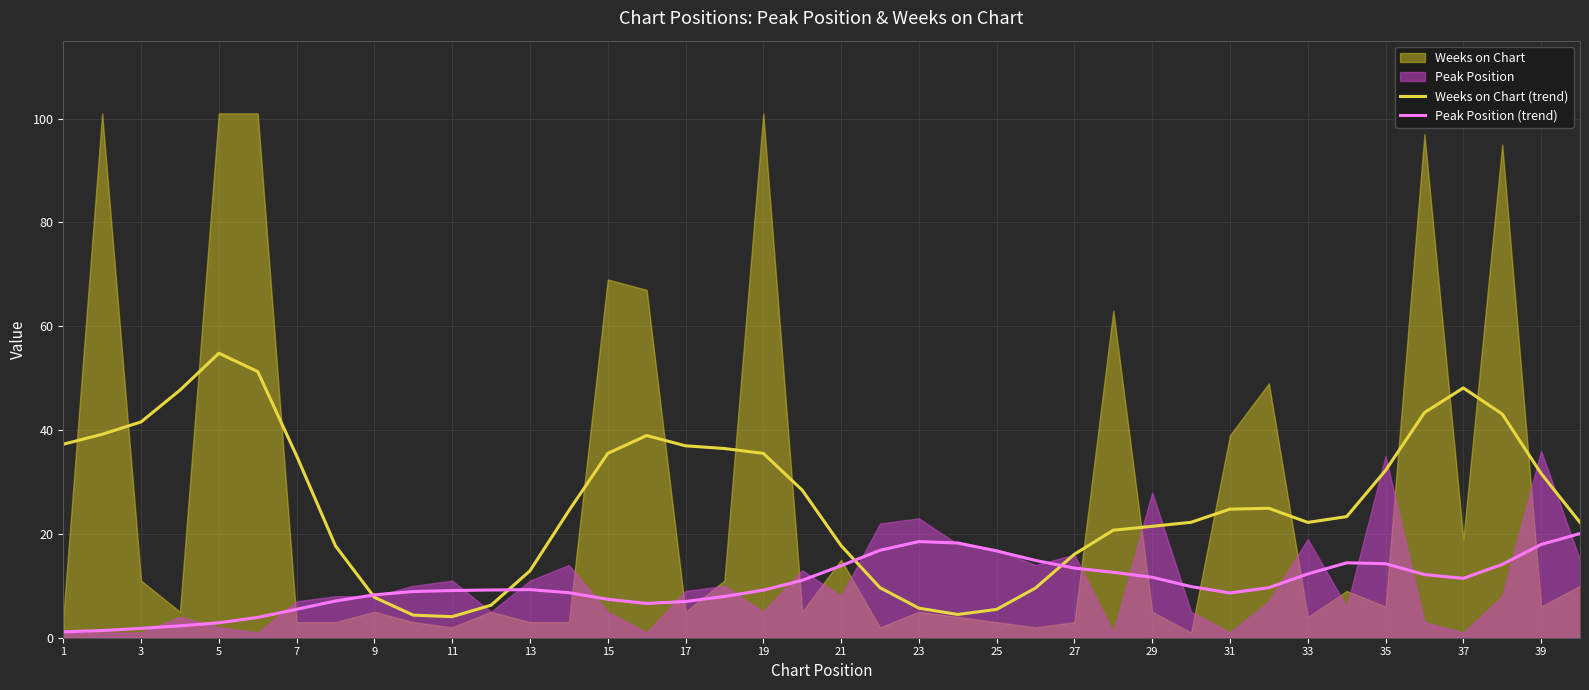

The value of Peak Position (trend) at 17 is 7.0. True or false?

True